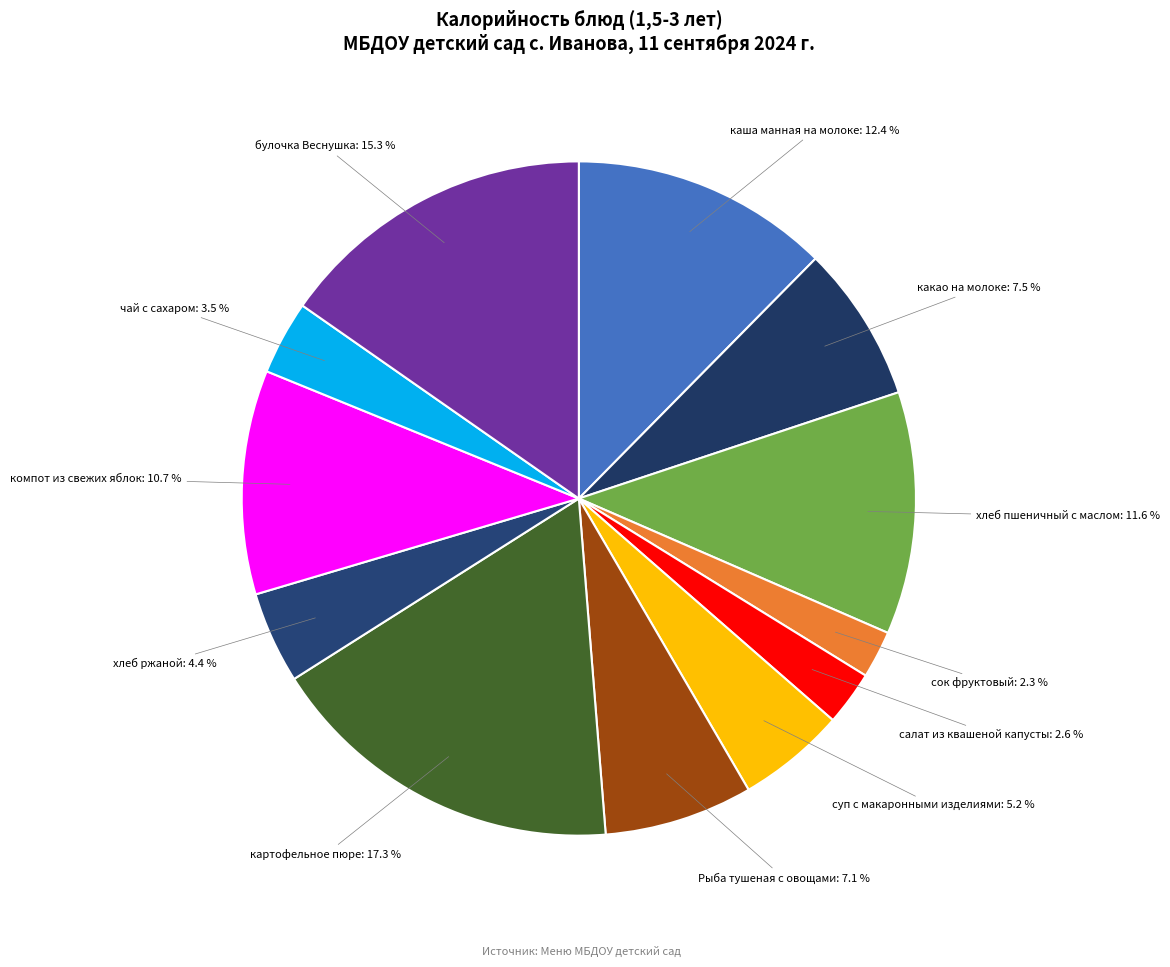

How many slices are in this pie chart?

12